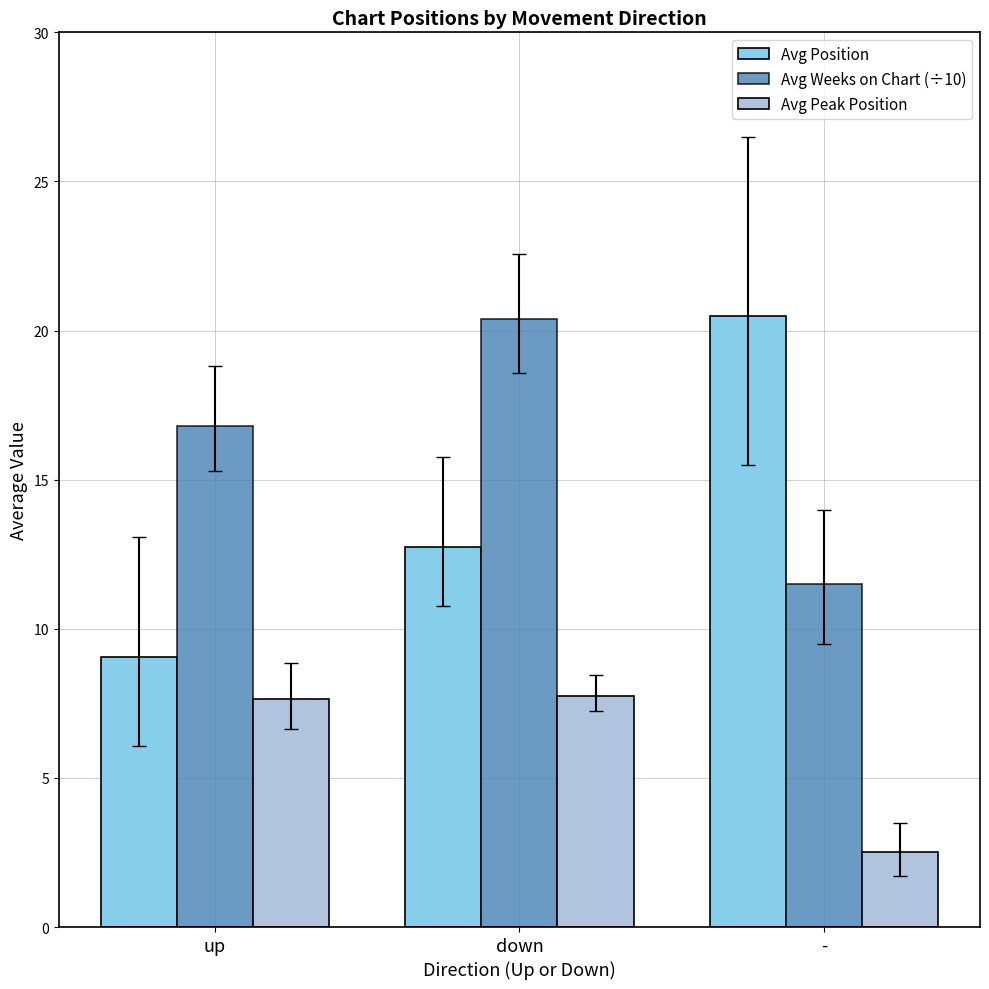

What is the average value of the Avg Peak Position series?

6.0